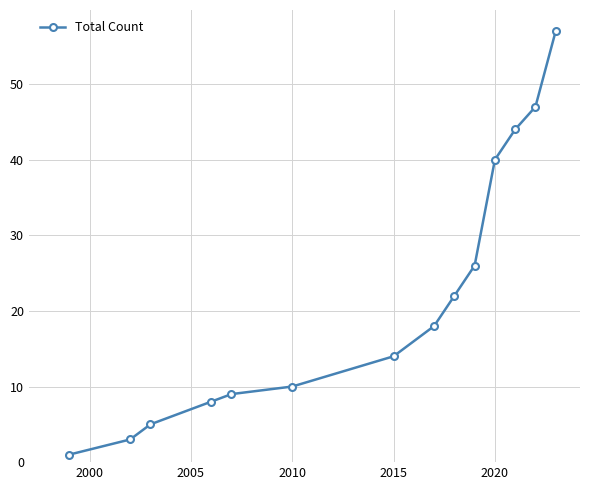

Reading right to left, transcribe all the data shown in this chart.

57	47	44	40	26	22	18	14	10	9	8	5	3	1